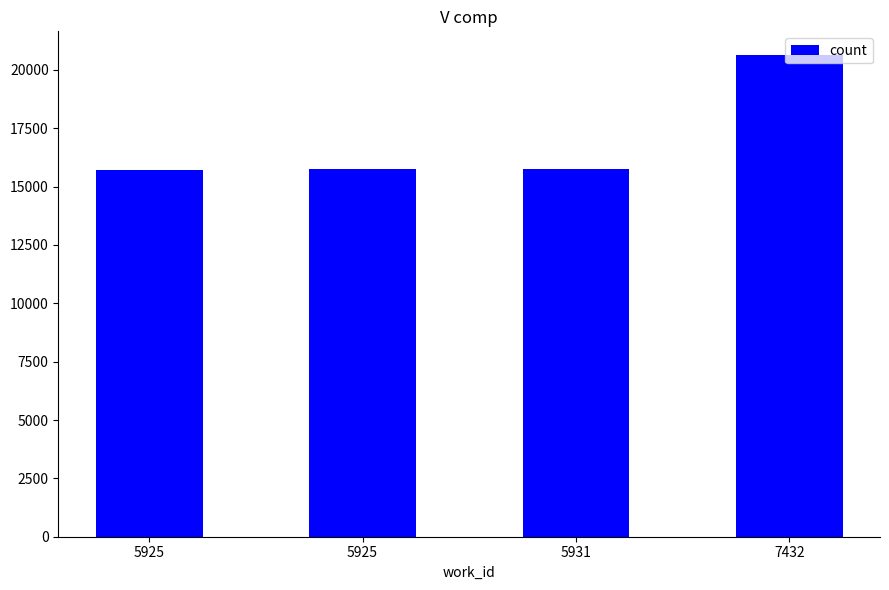

What is the sum of all values?

67872